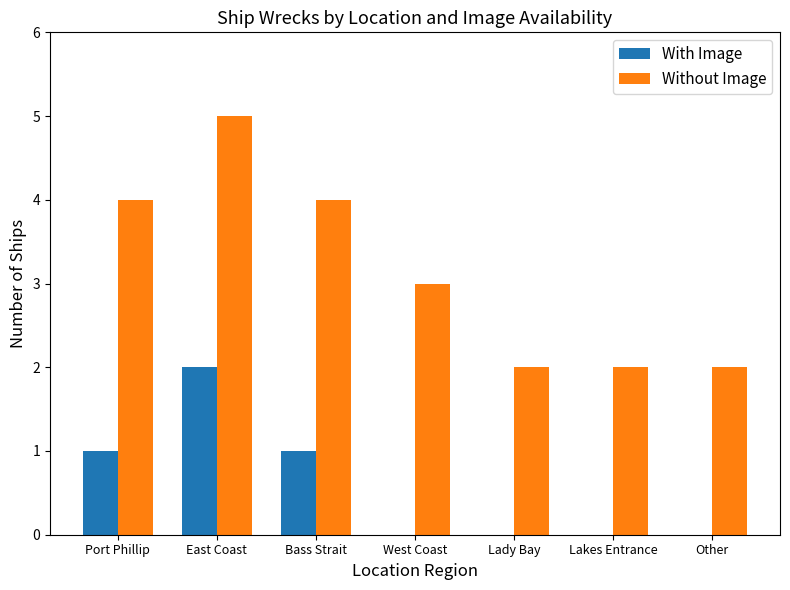

Are the bars grouped side by side (vs. stacked)?

Yes